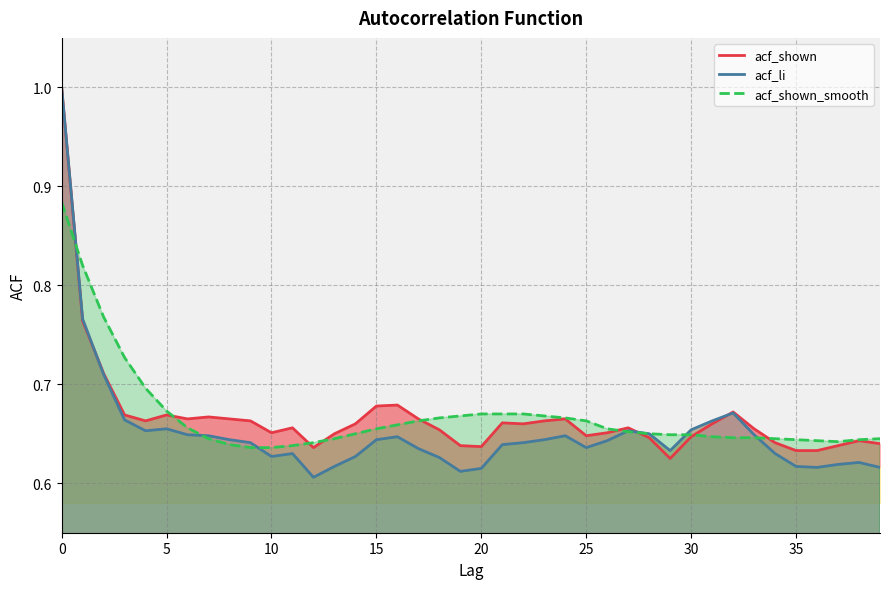

How many series are shown in this chart?

3